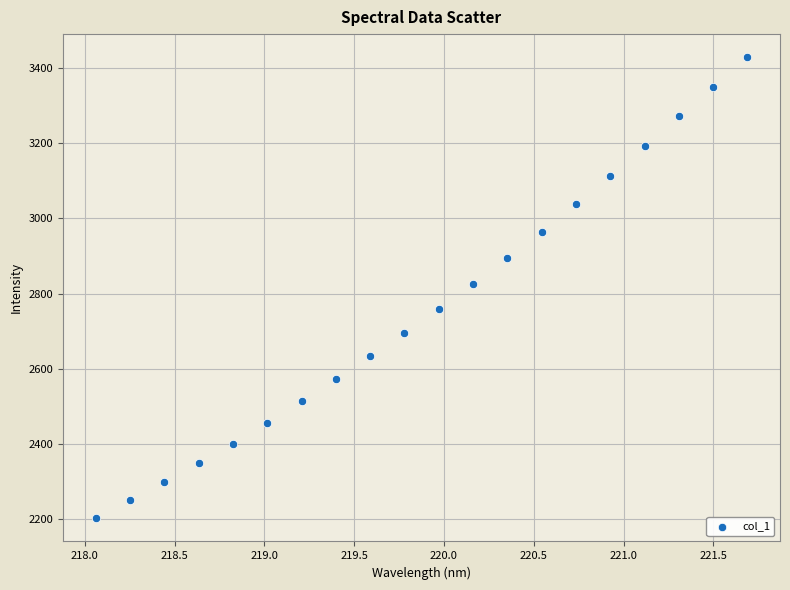

What is the range of X values (max minus min)?

3.6